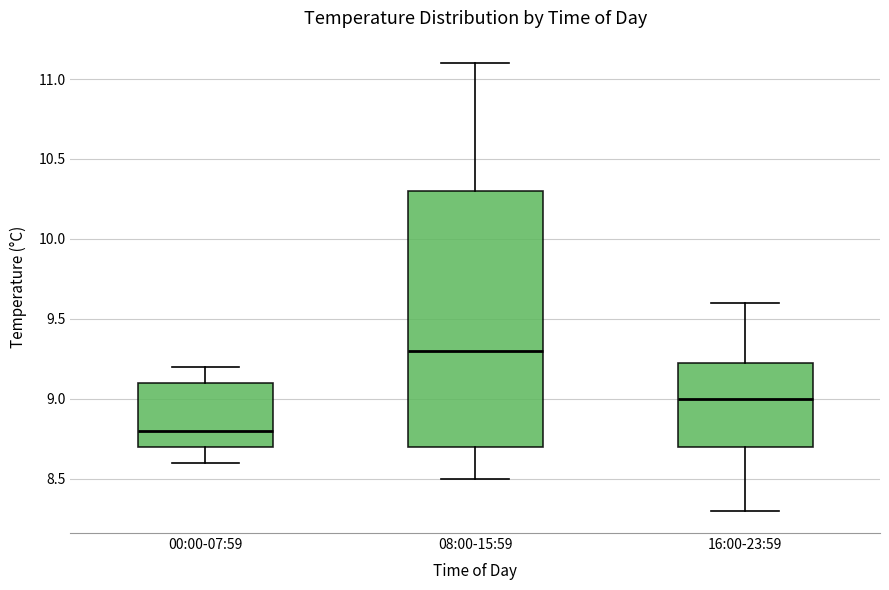

Which box is the tallest, from its lower edge to its upper edge?

08:00-15:59